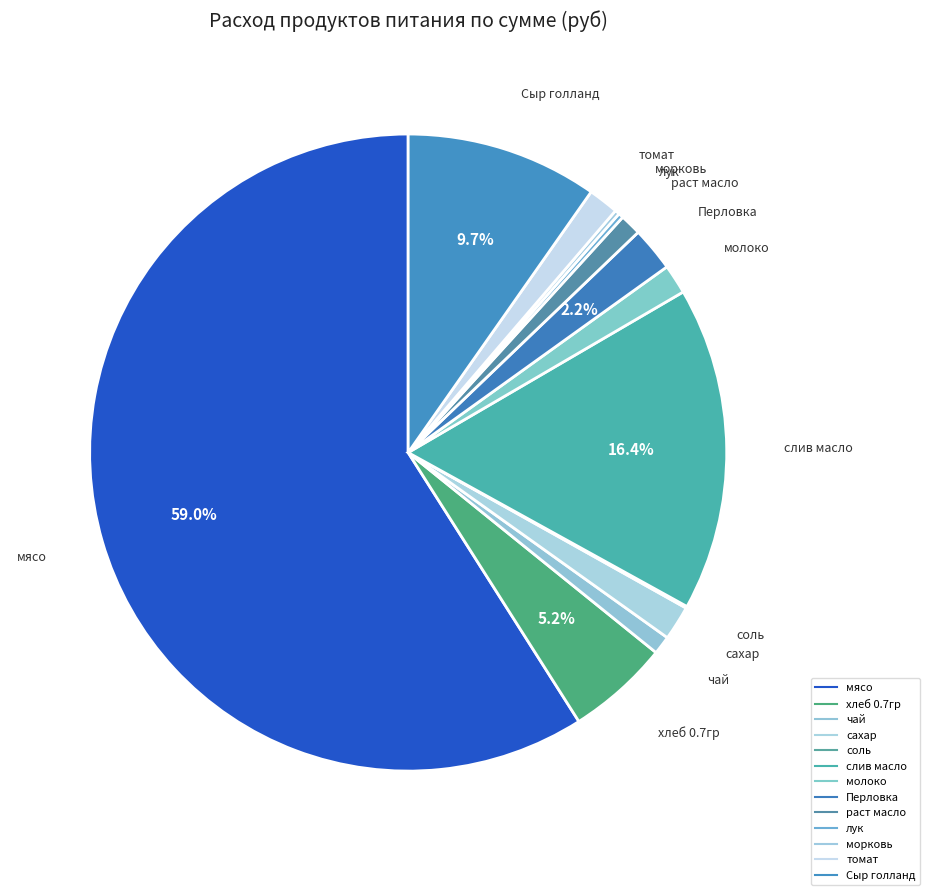

To the nearest percent, what is the combined percentage of хлеб 0.7гр and соль?

5%